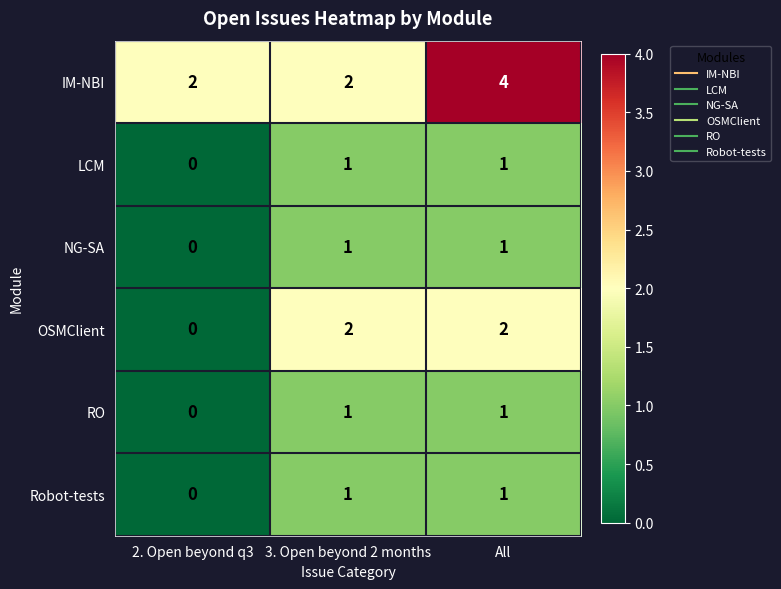

Where is OSMClient nearest to the value 1?

2. Open beyond q3